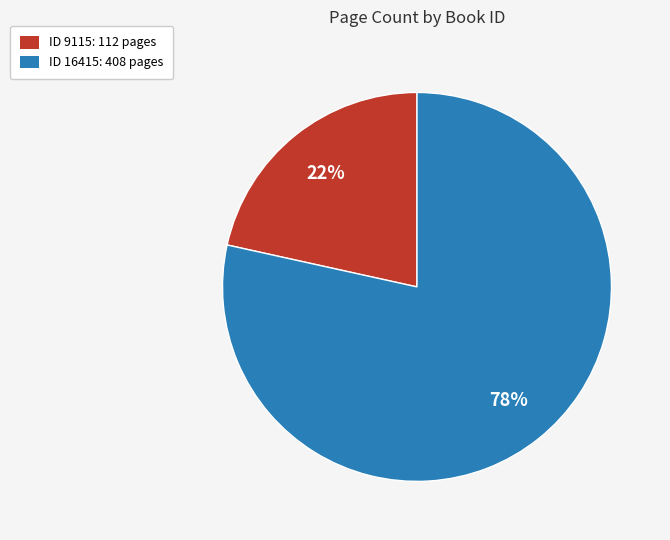

Is it true that ID 16415: 408 pages is 78% of the pie?

True